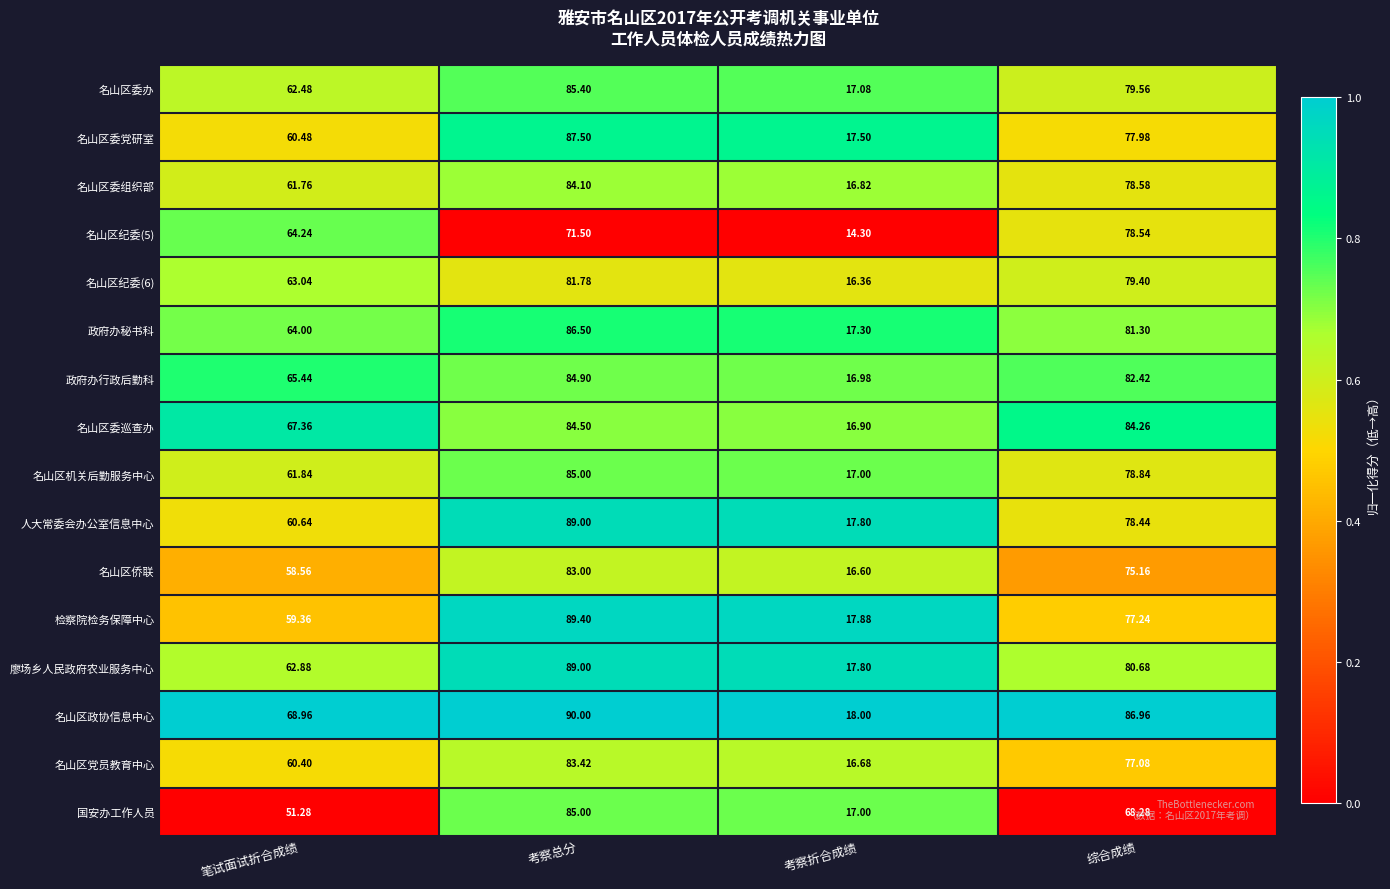

Which series has the largest range (max minus min)?

名山区政协信息中心